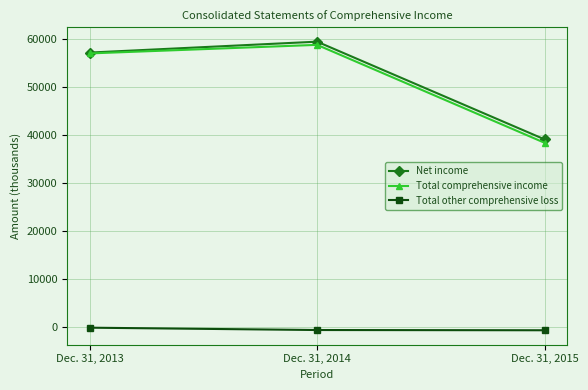

The value of Total comprehensive income at Dec. 31, 2015 is 23454. True or false?

False